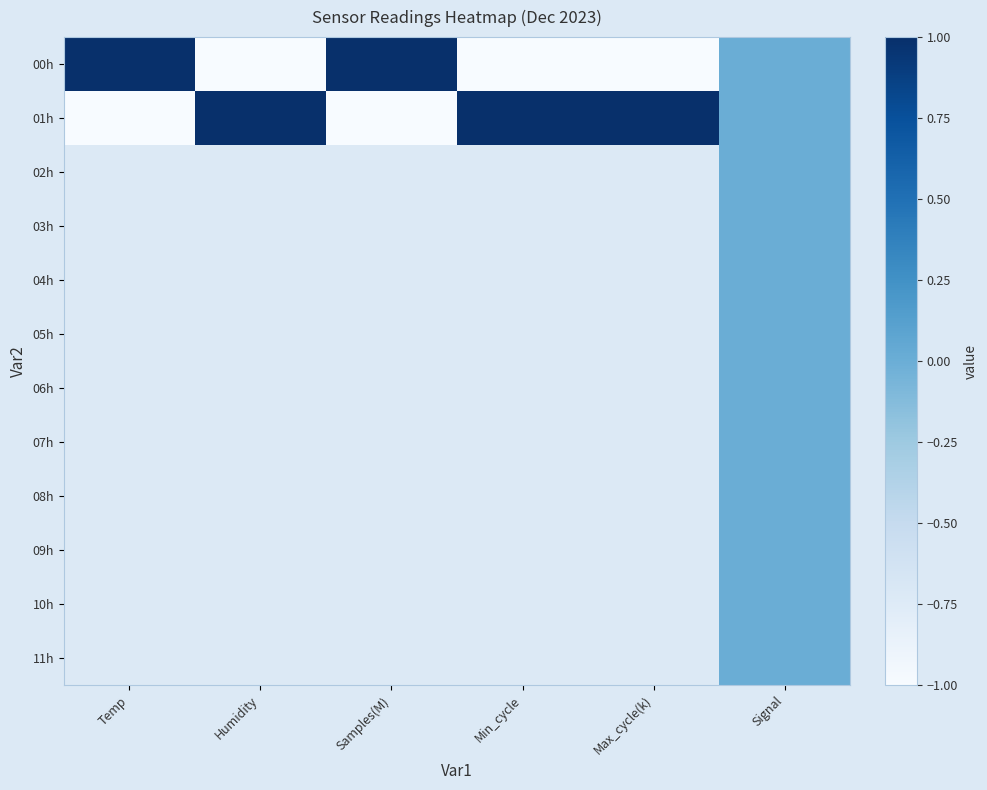

Which series has the largest total across all categories?

01h